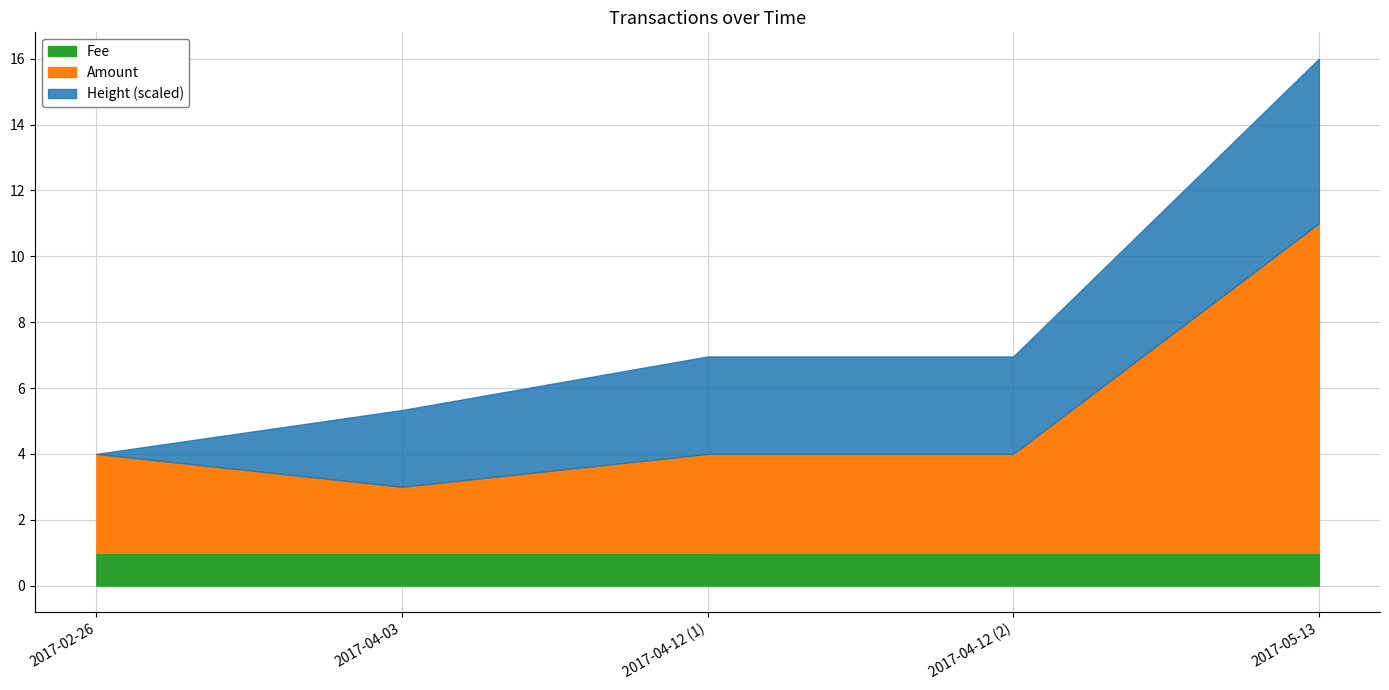

What is the difference between the maximum and minimum values in the Amount series?

8.0